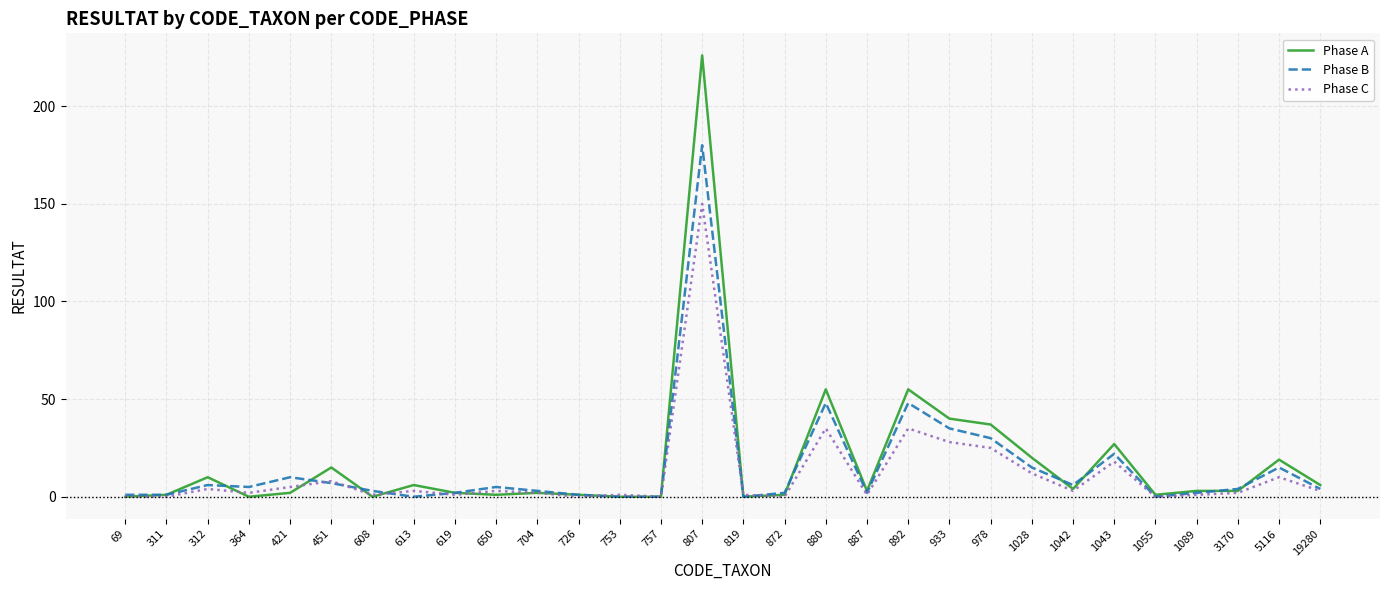

List the series in order of their peak value, highest first.

Phase A, Phase B, Phase C